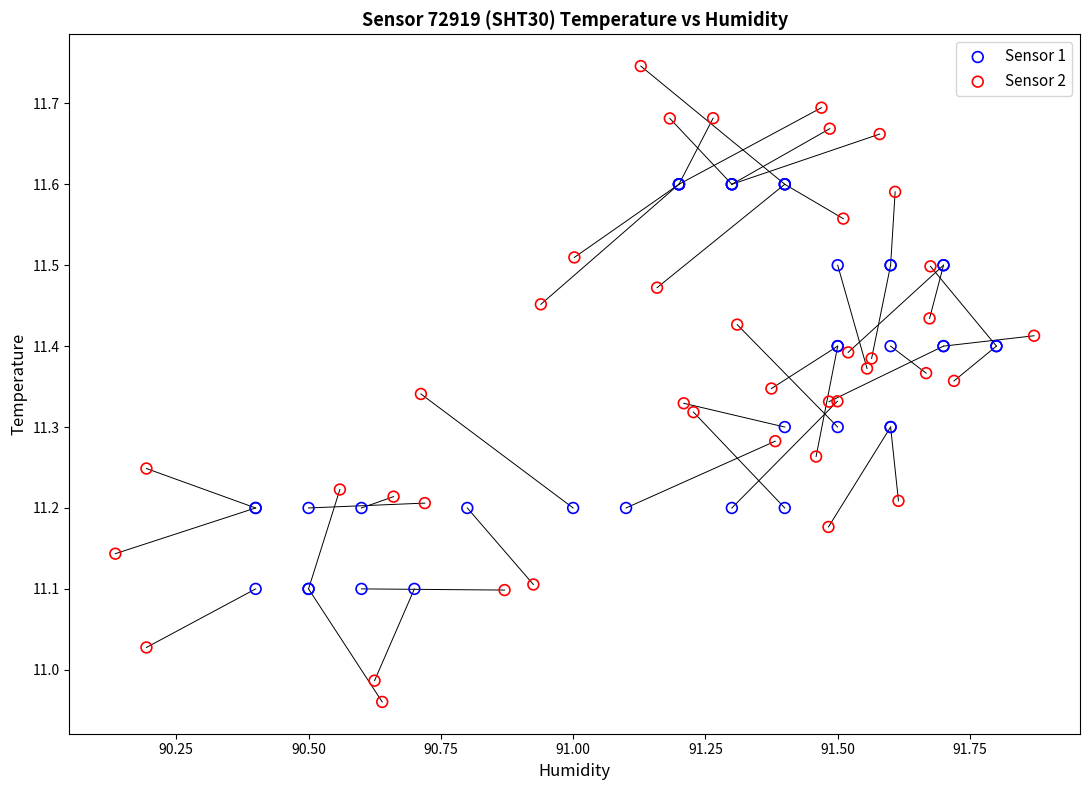

Which series reaches the minimum Y coordinate?

Sensor 2